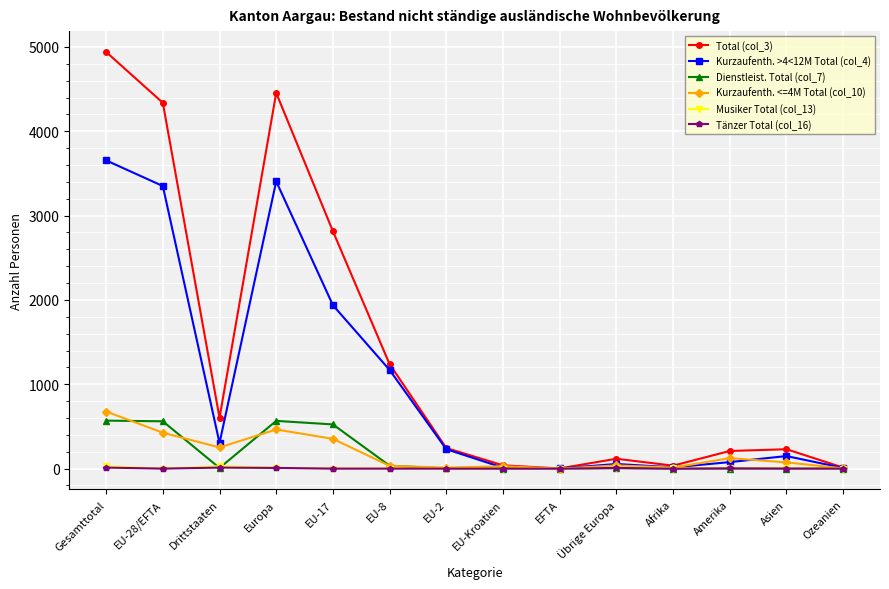

What is the value of the Kurzaufenth. <=4M Total (col_10) point at the 14th from the left?

3